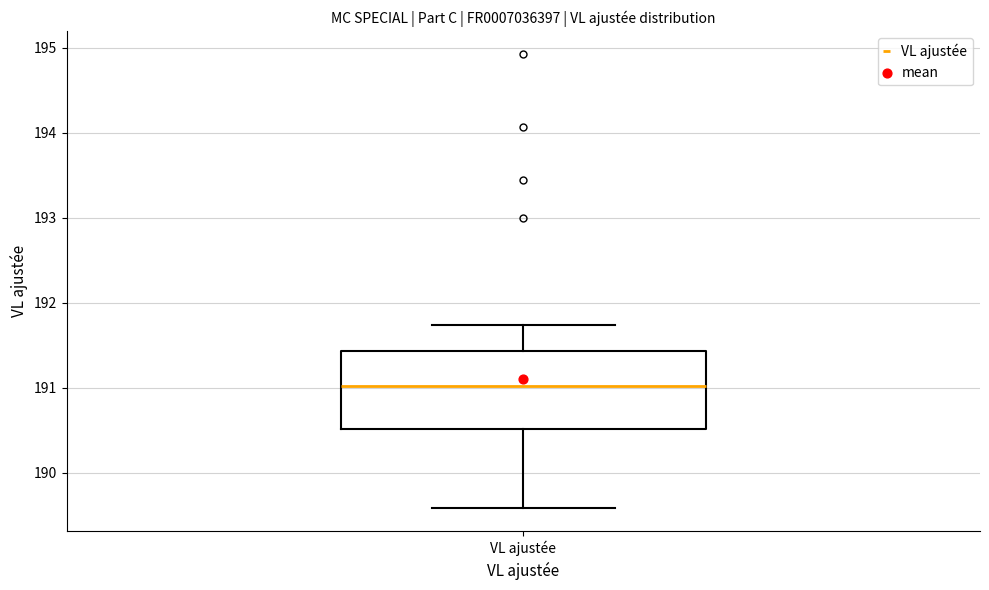

Where is the lower edge of the box for VL ajustée on the y-axis? The values are not printed on the chart, so give them approximately, as read against the axis.

190.5